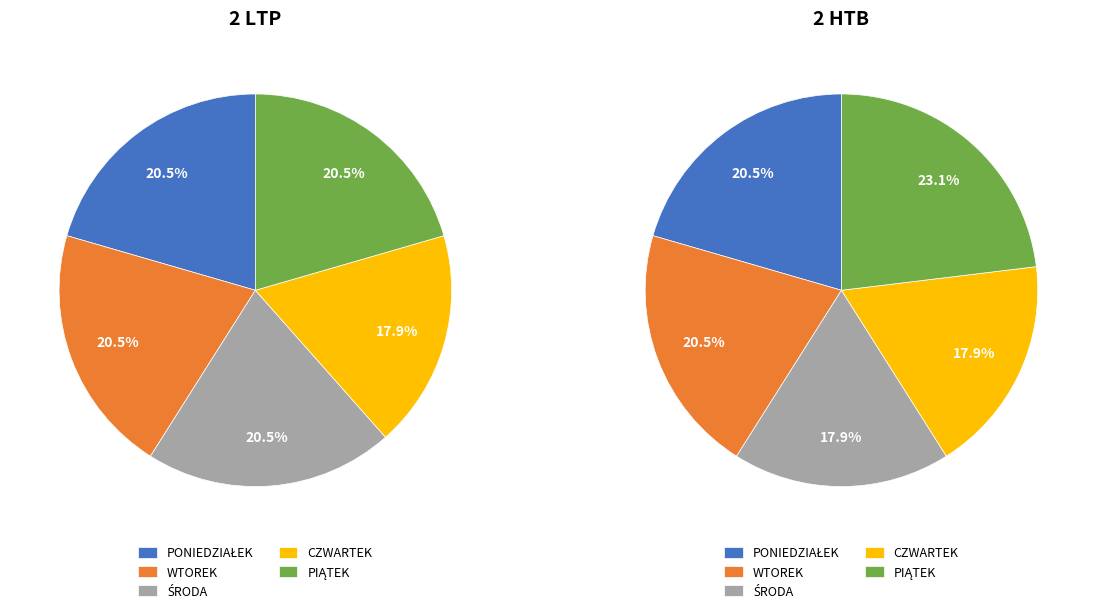

How many segments does this pie chart have?

5